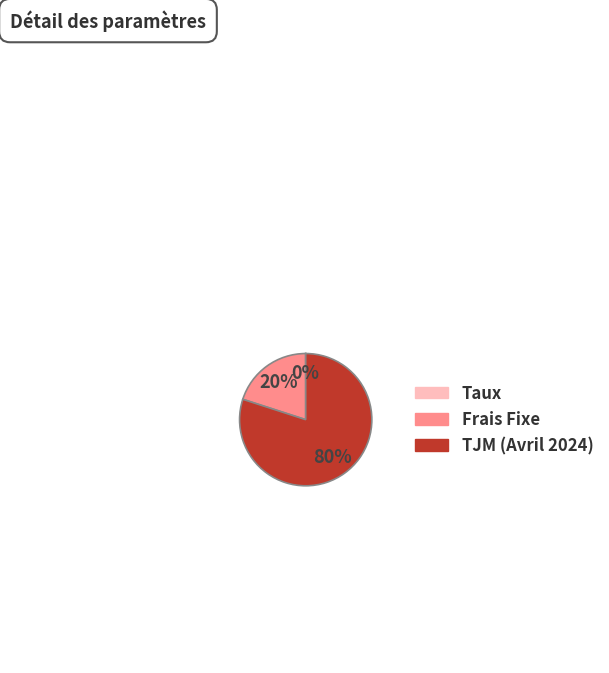

What is the majority slice?

TJM (Avril 2024)